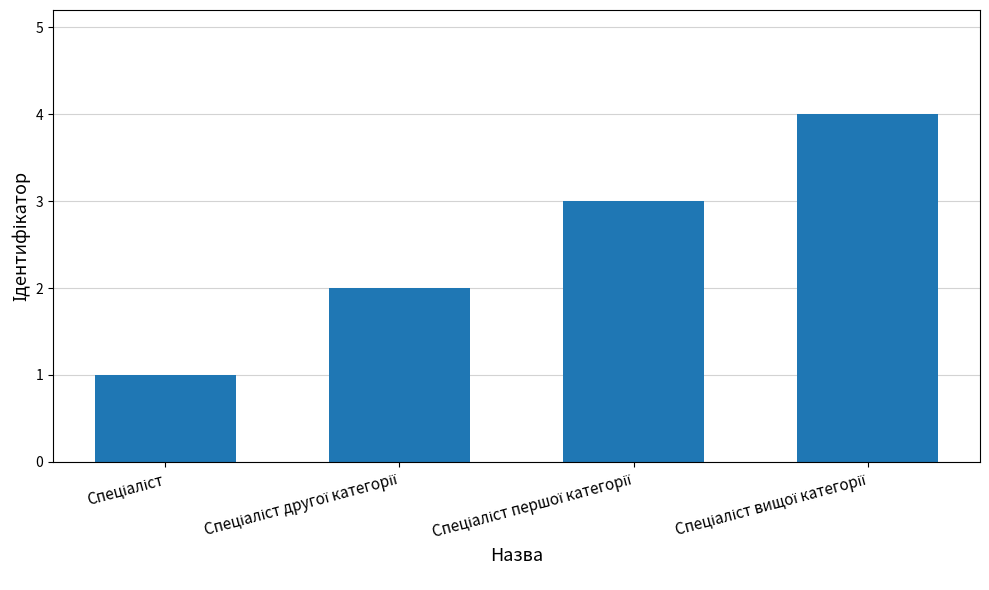

What is the greatest value displayed?

4